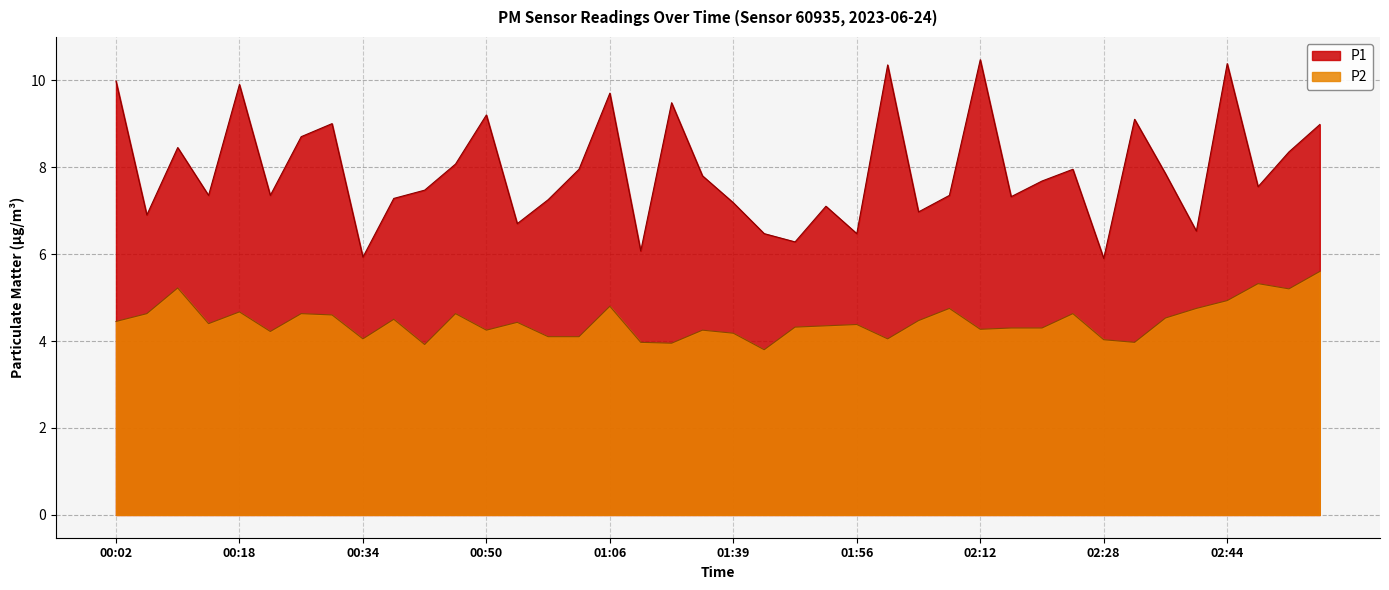

At which label is P2 closest to 4?

01:10